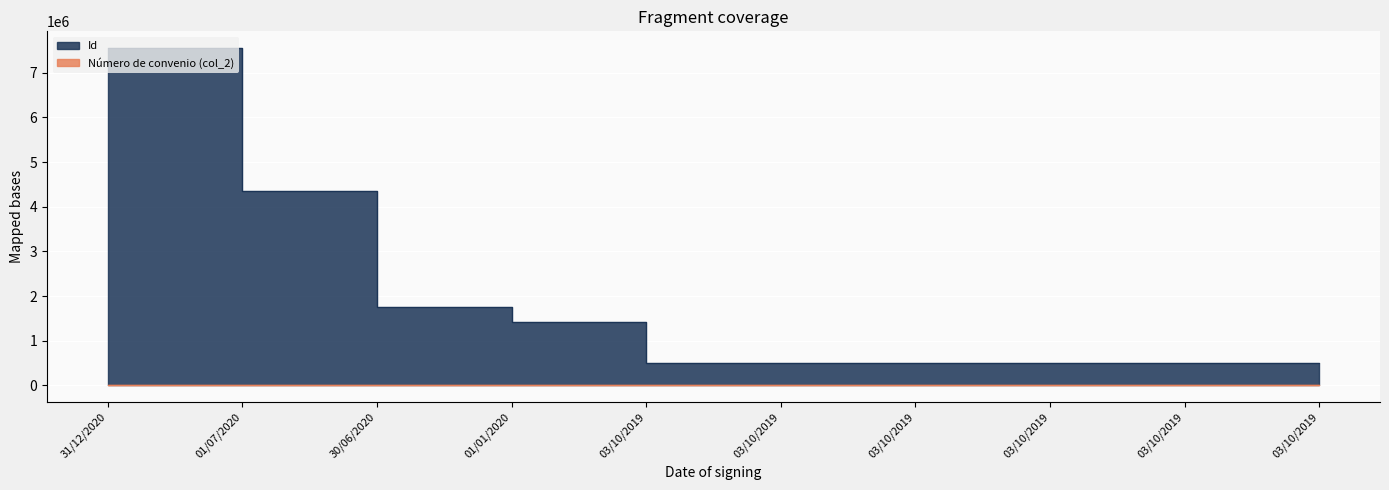

What is the change in value from 01/01/2020 to 03/10/2019?

-915021